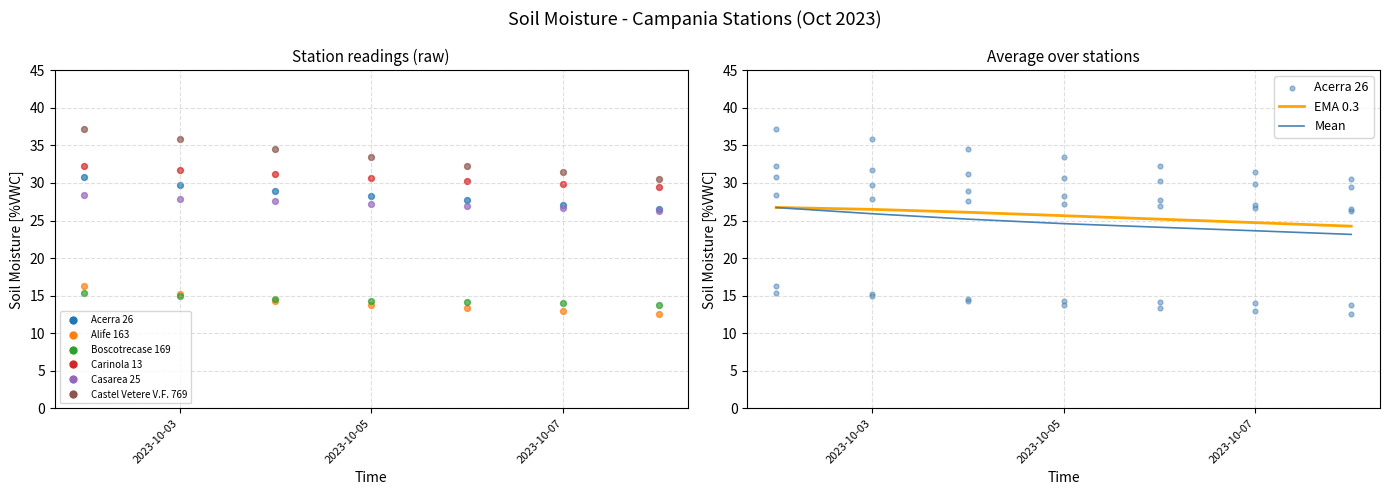

Is the value of Boscotrecase 169 at 2023-10-06 greater than the value of Carinola 13 at 2023-10-02?

No